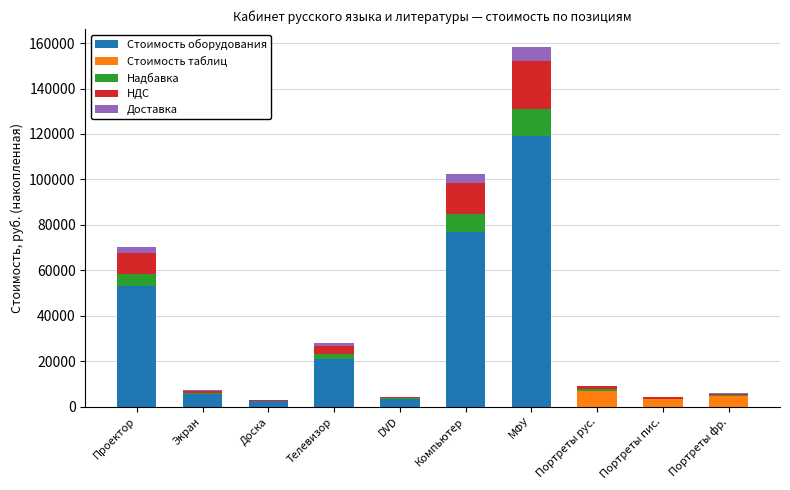

What are all the series names shown in the legend?

Стоимость оборудования, Стоимость таблиц, Надбавка, НДС, Доставка